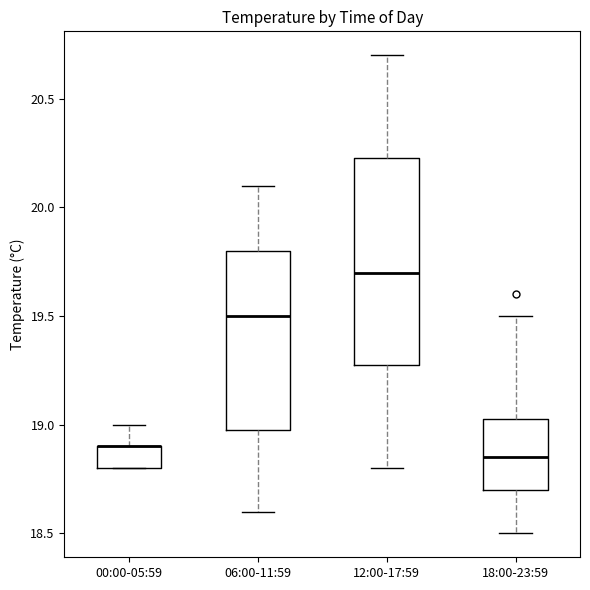

Which box is the tallest, from its lower edge to its upper edge?

12:00-17:59